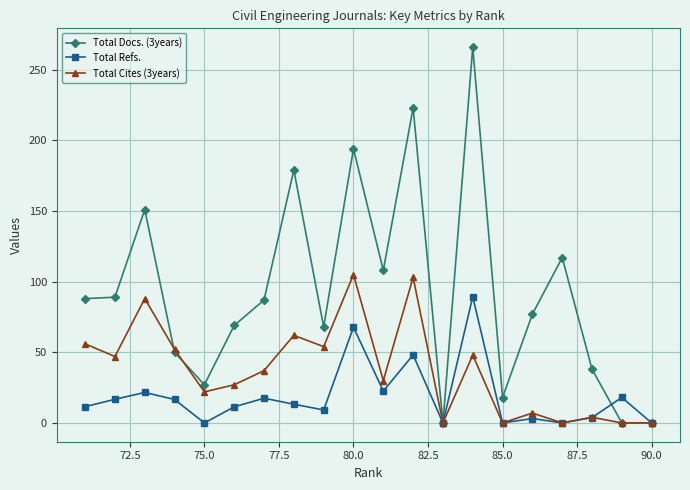

Rank the series by their average value, from highest to lowest.

Total Docs. (3years), Total Cites (3years), Total Refs.